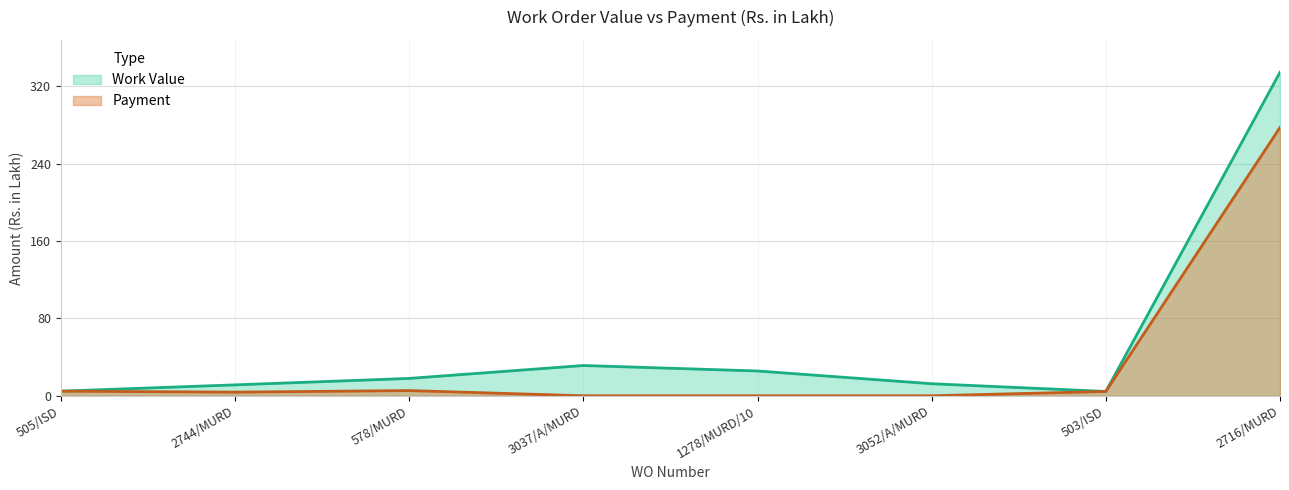

What is the difference between the Payment values at 505/ISD and 2744/MURD?

1.0